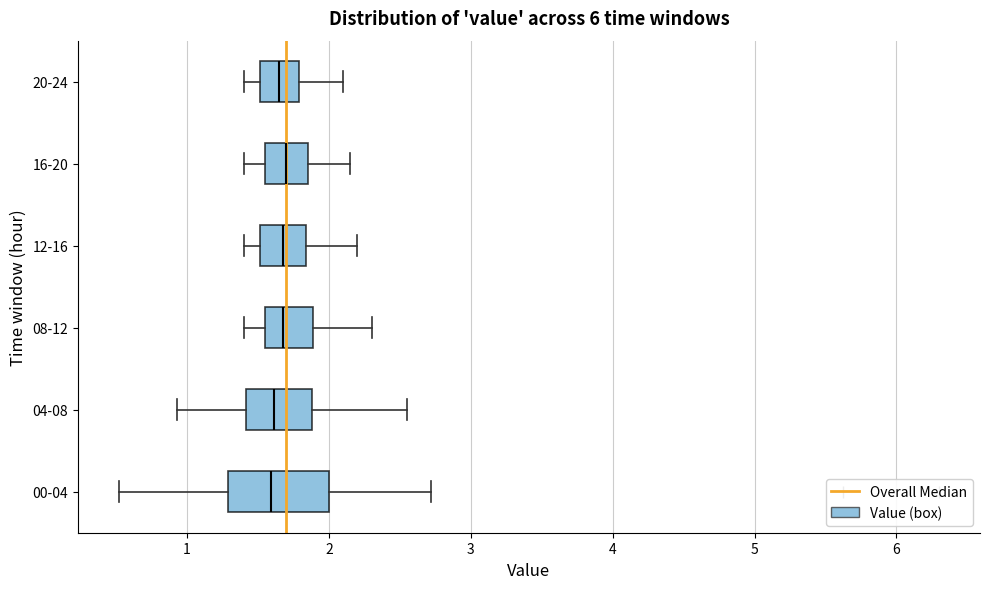

Comparing the boxes themselves (not the whiskers), which one is the widest?

00-04